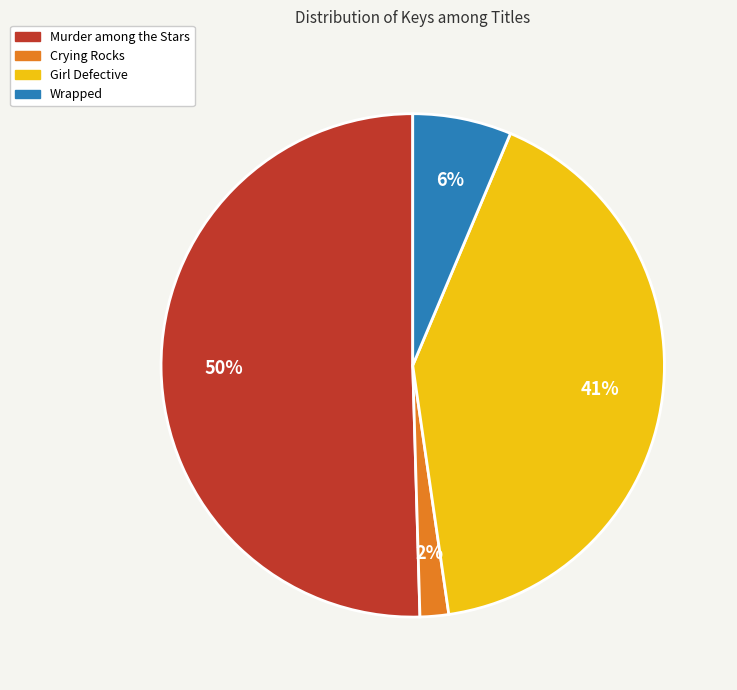

To the nearest percent, what is the difference between the Girl Defective and Wrapped slice percentages?

35%